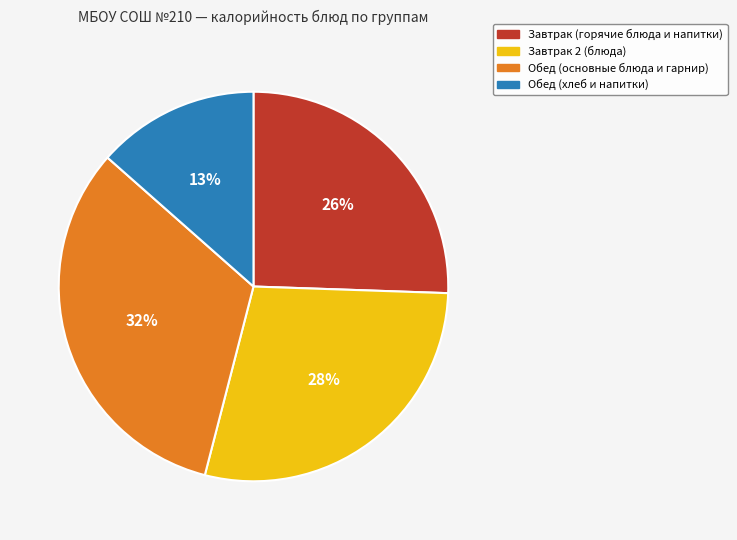

What percentage is the Завтрак (горячие блюда и напитки) slice, to the nearest percent?

26%